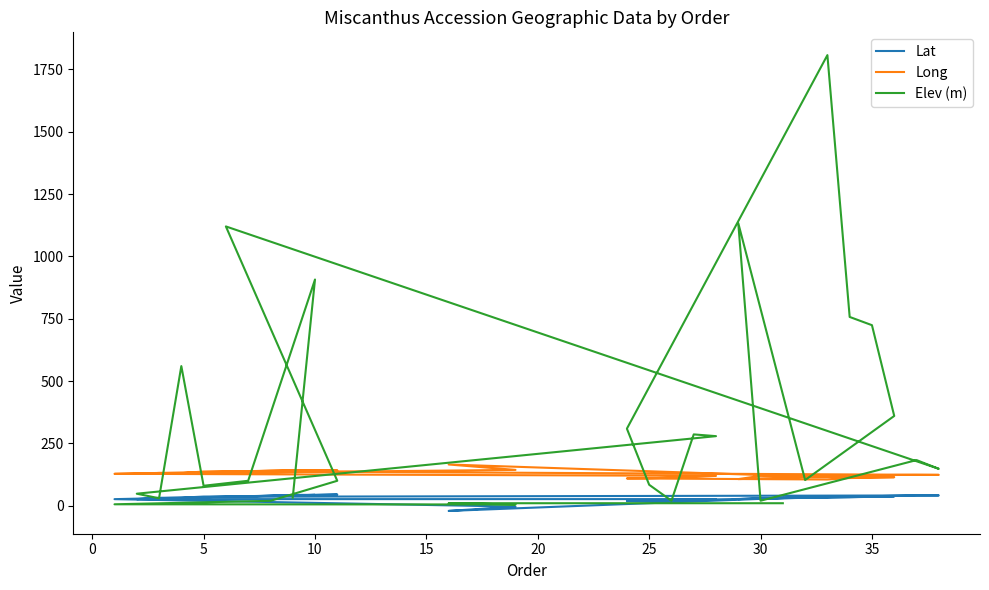

What are all the series names shown in the legend?

Lat, Long, Elev (m)